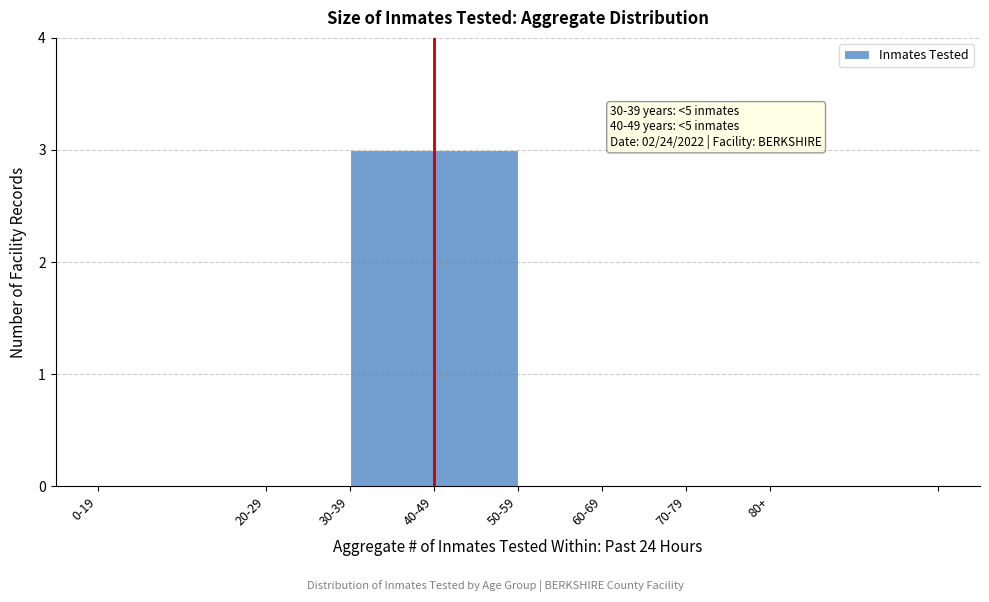

Reading right to left, extract all data points from this chart.

80+=0	70-79=0	60-69=0	50-59=0	40-49=3	30-39=3	20-29=0	0-19=0